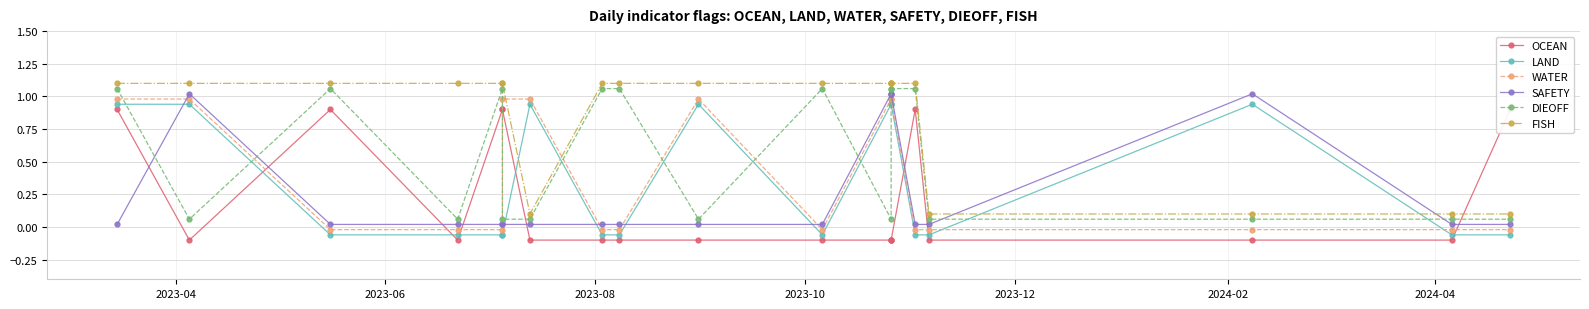

The DIEOFF series shows 0.7 at 2023-12. True or false?

False